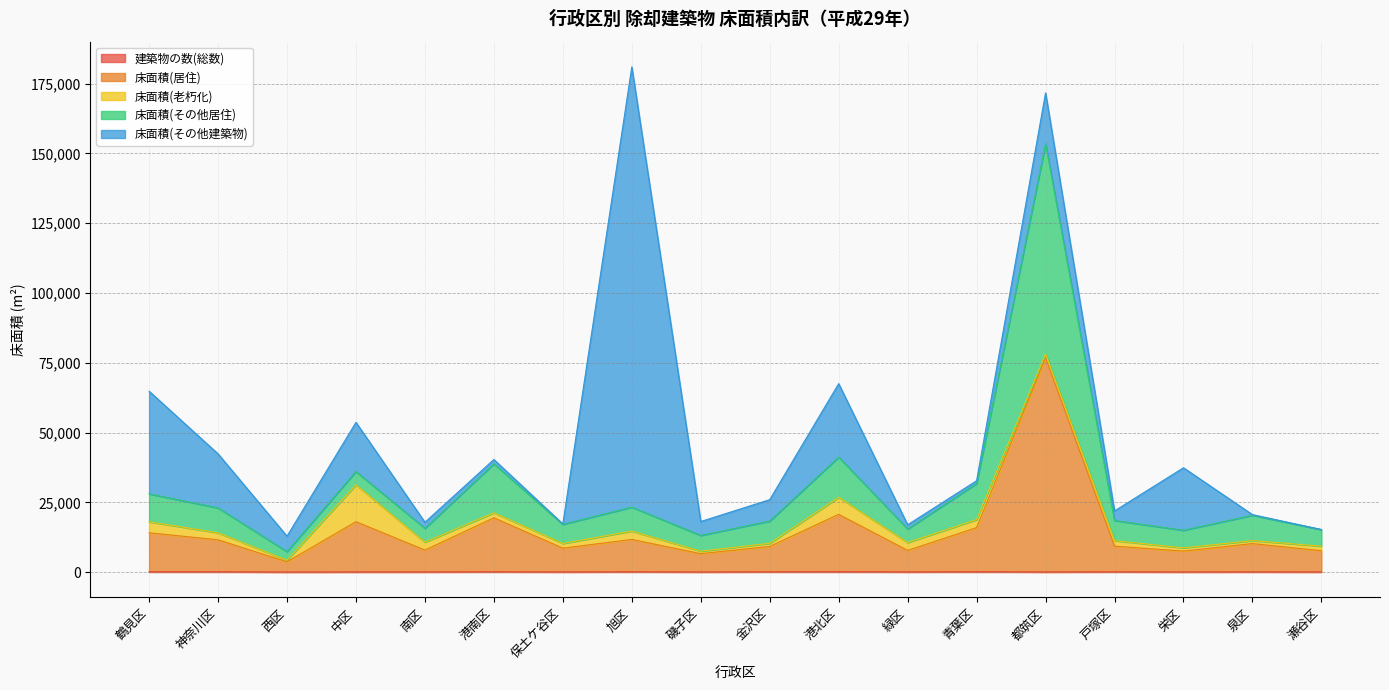

Is it true that 床面積(その他居住) equals 10259 at 磯子区?

False